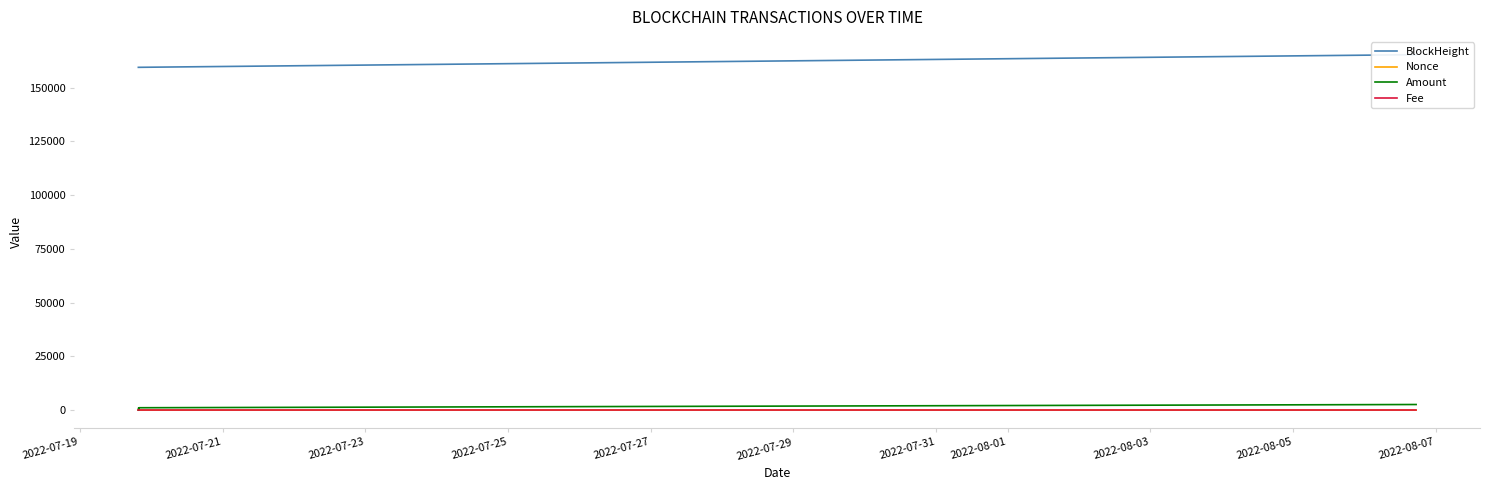

Rank the series by their maximum value, from highest to lowest.

BlockHeight, Amount, Nonce, Fee